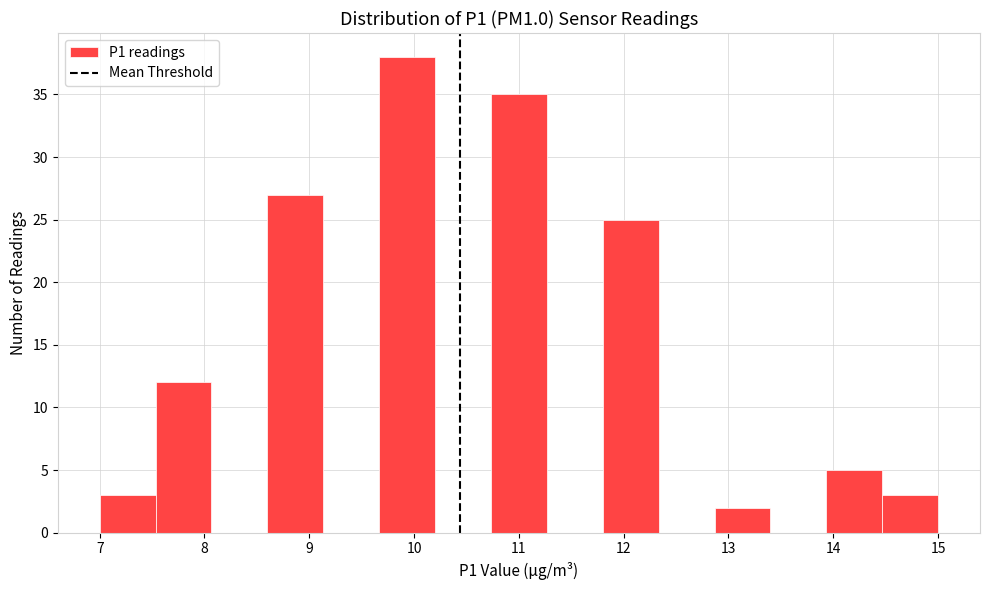

Which range on the x-axis has the tallest bar?

9.7 to 10.2